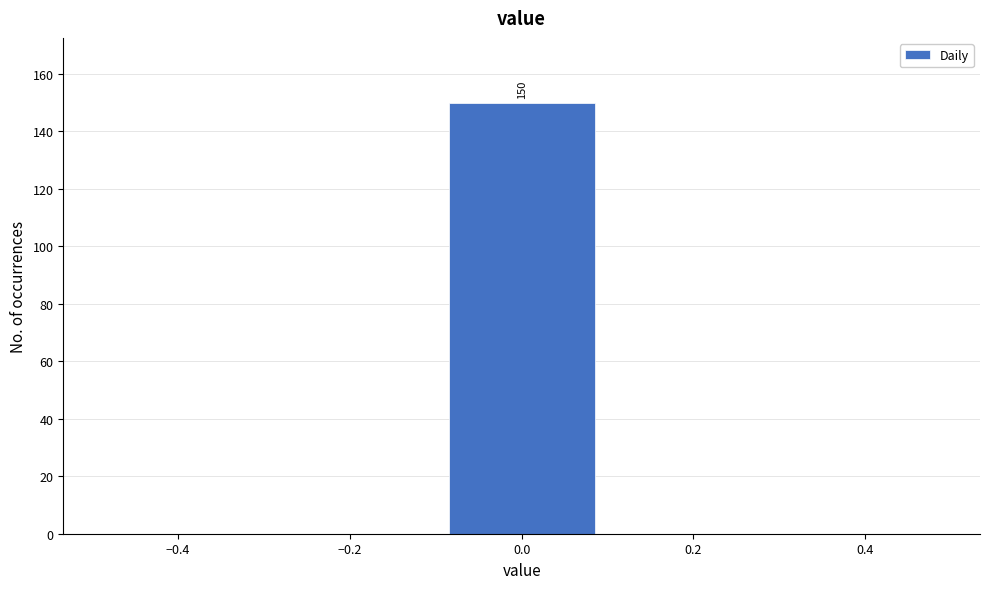

Over which range of the x-axis is the bar tallest?

-0.1 to 0.1